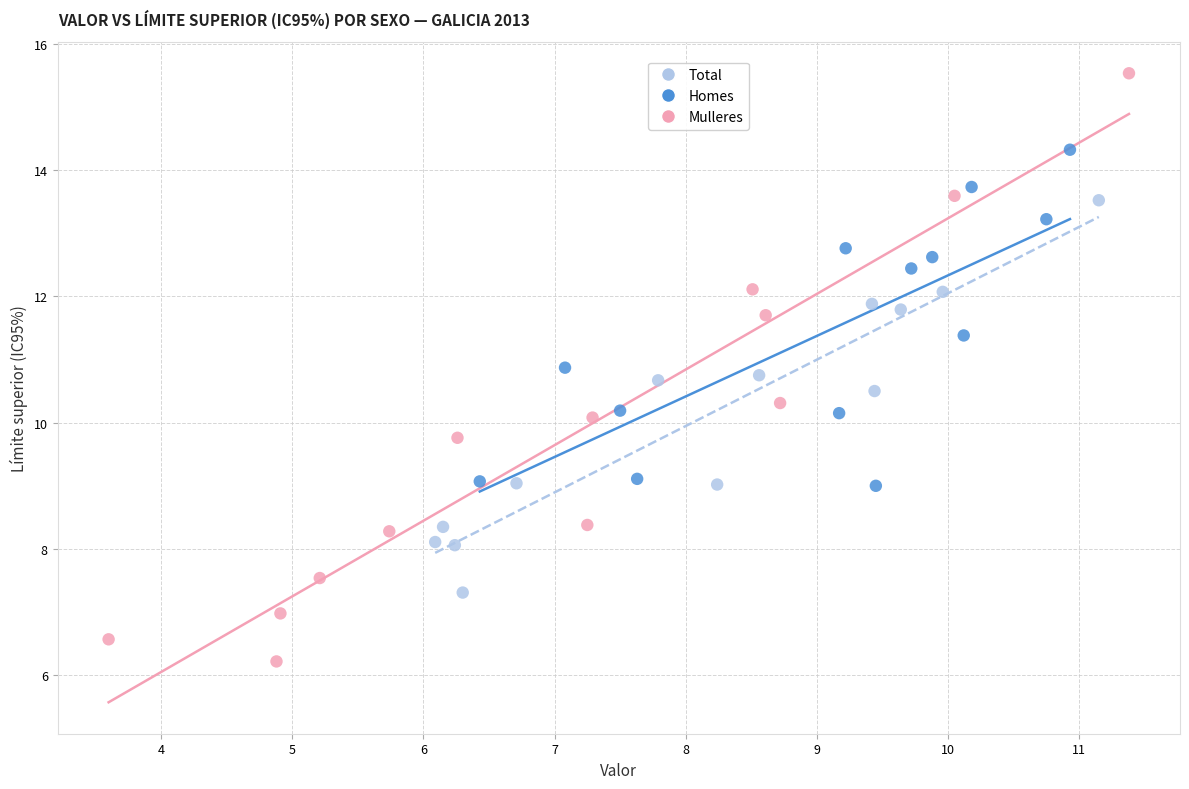

Which series contains the highest Y value?

Mulleres